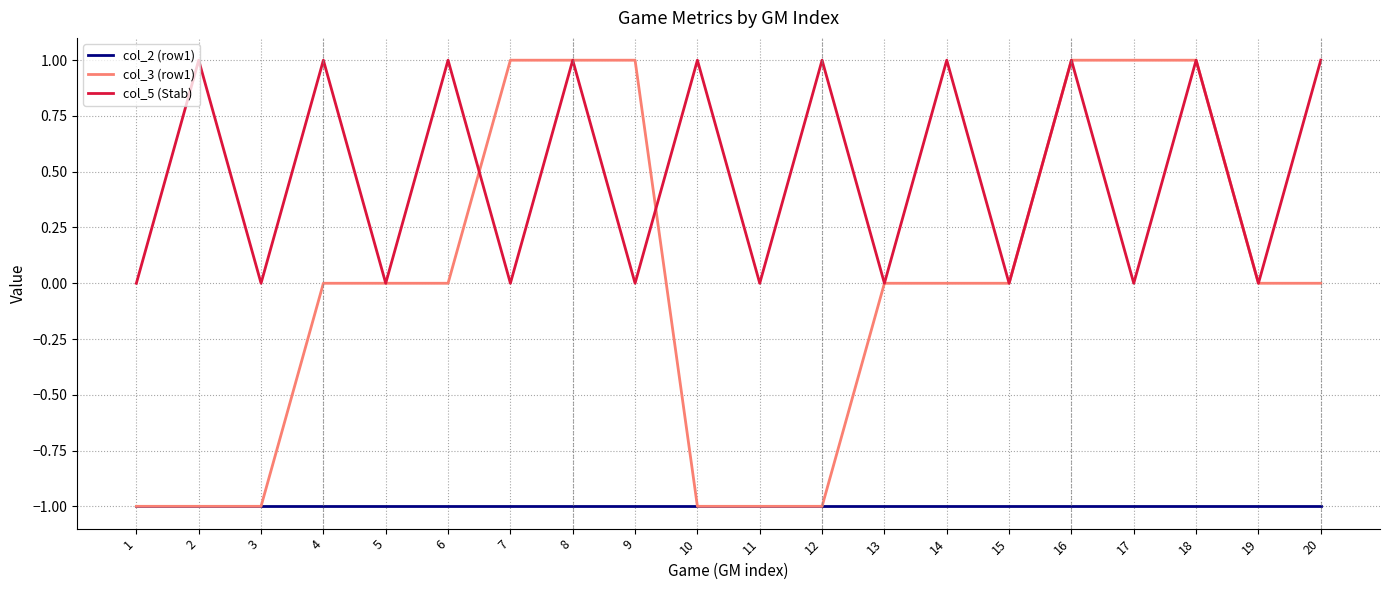

What is the difference between the second highest and minimum values in the col_5 (Stab) series?

1